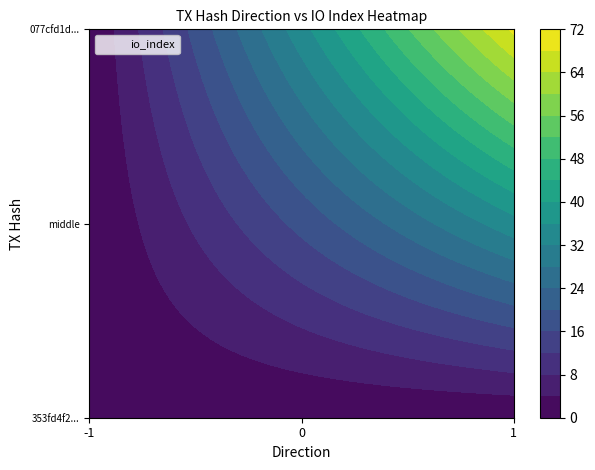

Reading right to left, extract all data points from this chart.

353fd4f2f41e6d7e6de06fc356be0803fd7891c: 0	-1
077cfd1d7e313671e61a801db5d4d07c25d10f5: 69	1